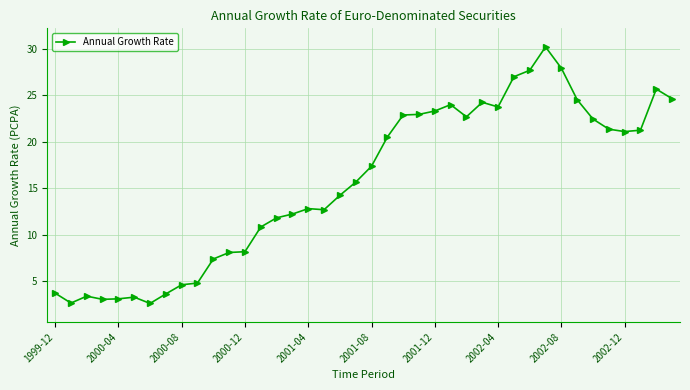

What is the maximum value shown in the chart?

30.2